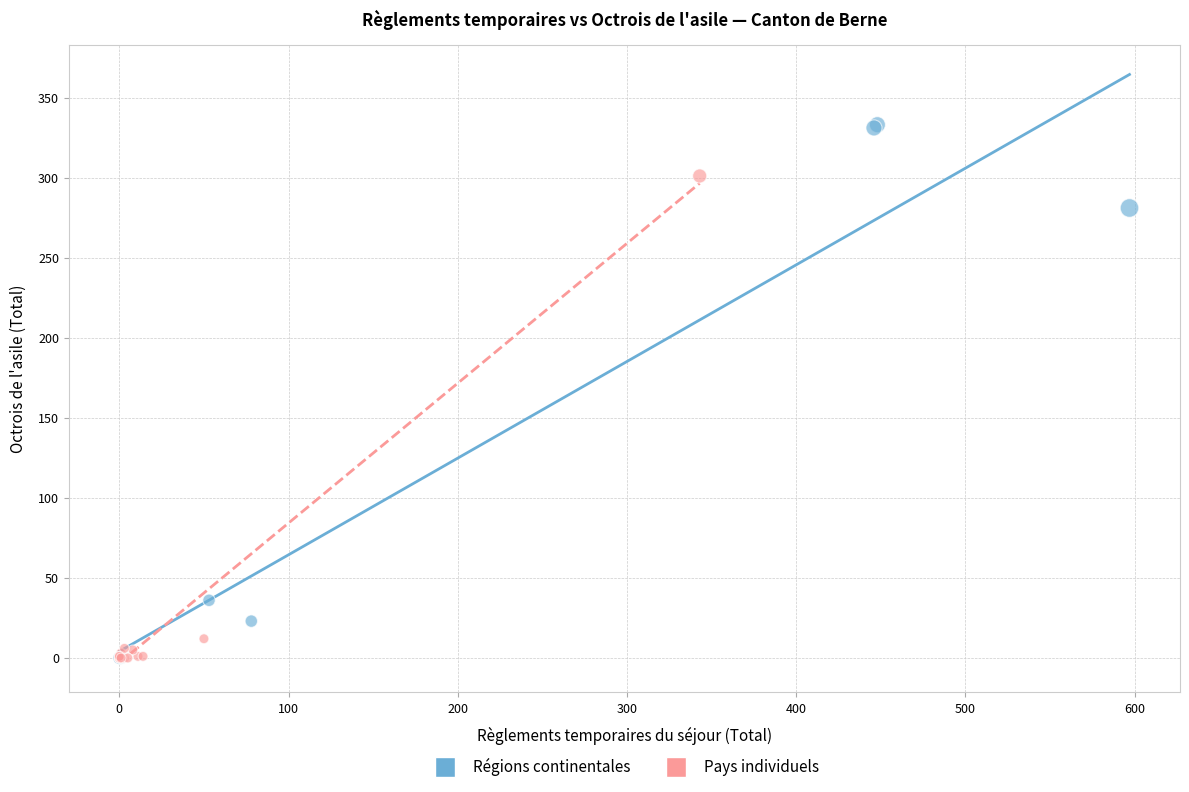

What are all the series names shown in the legend?

Régions continentales, Pays individuels